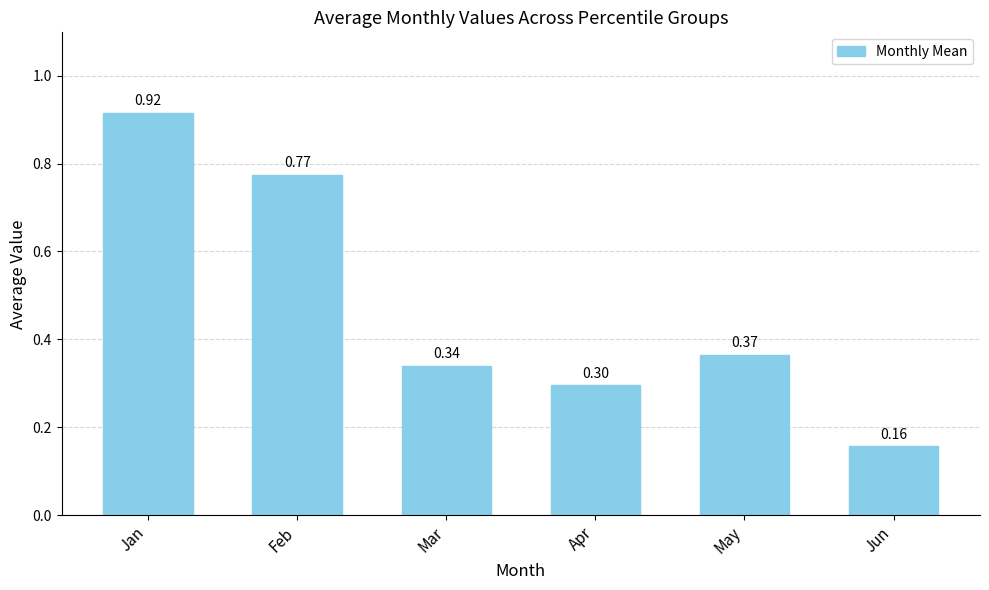

What is the change in value from Feb to Mar?

-0.4